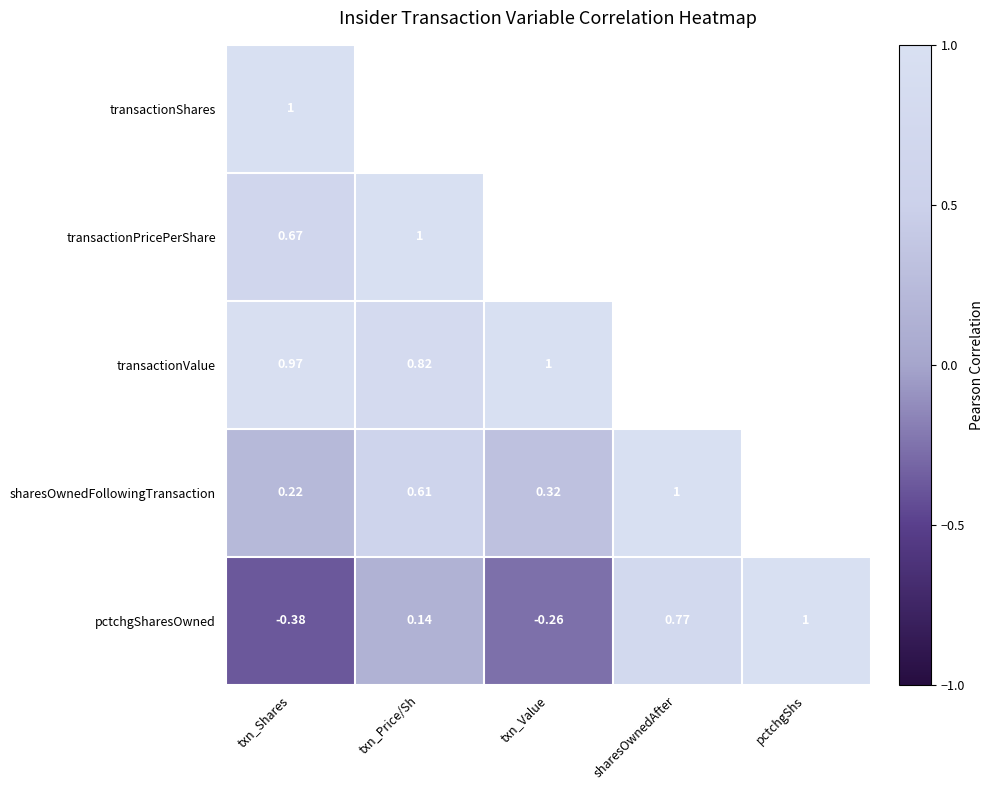

At how many categories does at least one series exceed 0?

5